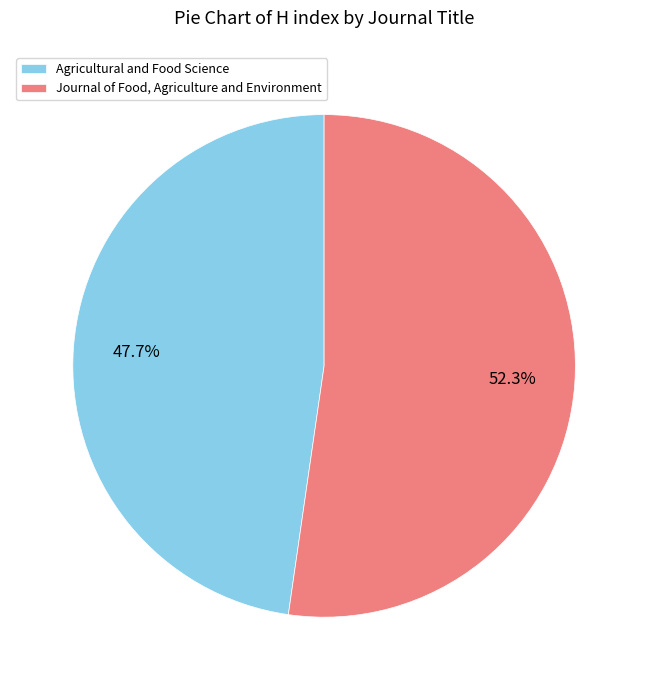

Between Agricultural and Food Science and Journal of Food, Agriculture and Environment, which is larger?

Journal of Food, Agriculture and Environment